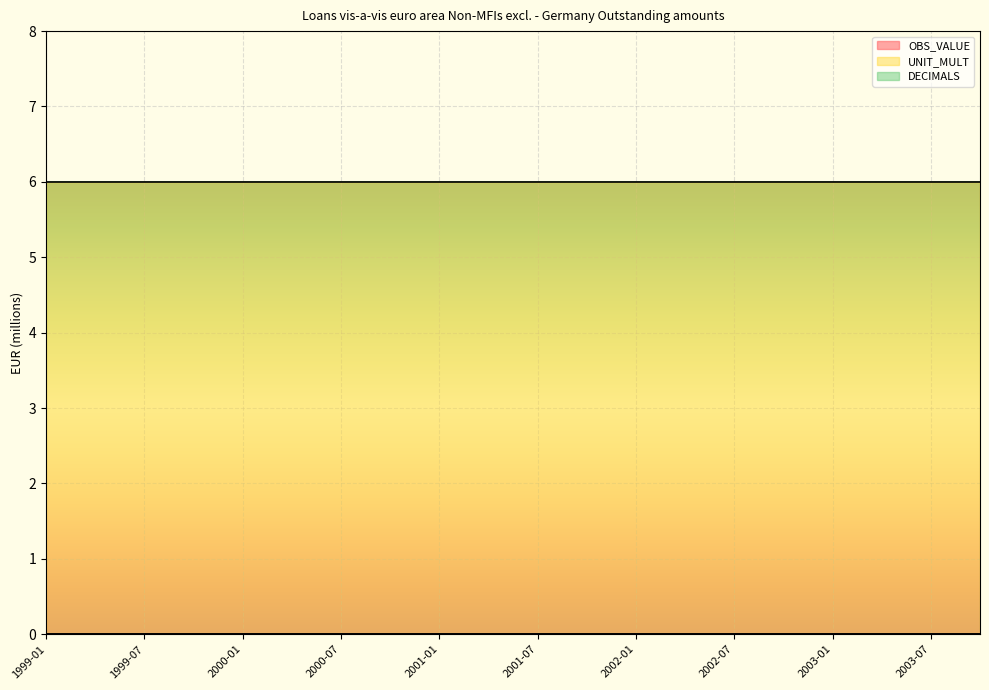

At how many categories does at least one series exceed 0?

20